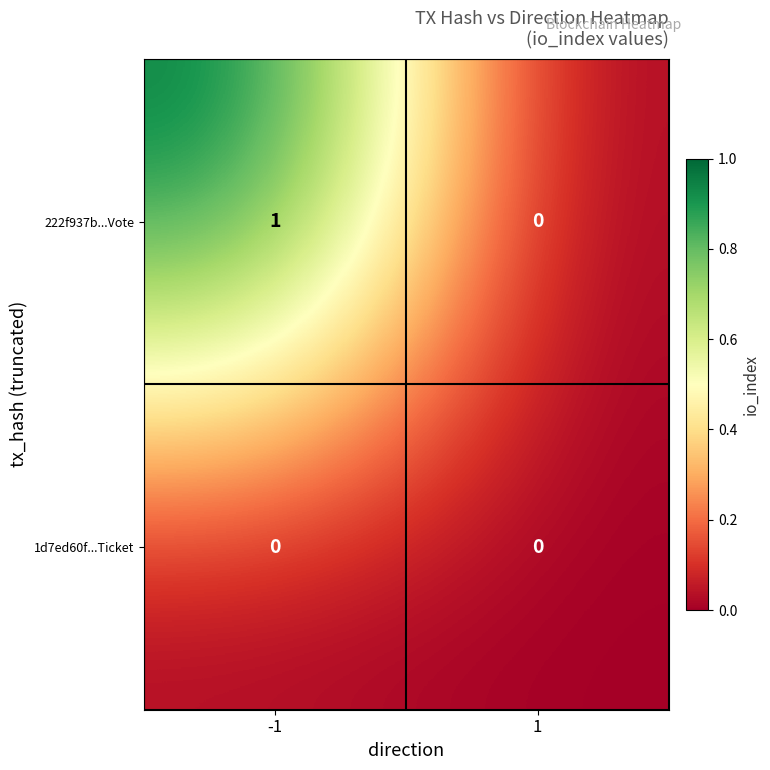

List the series in order of their overall mean, highest first.

222f937b...Vote, 1d7ed60f...Ticket